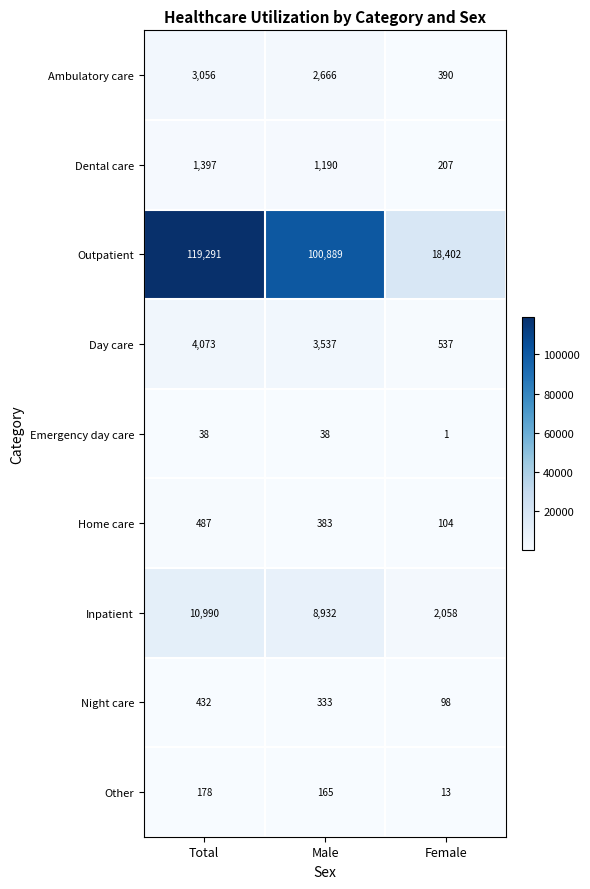

Reading right to left, extract all data points from this chart.

Ambulatory care: Female=390	Male=2666	Total=3056
Dental care: Female=207	Male=1190	Total=1397
Outpatient: Female=18402	Male=100889	Total=119291
Day care: Female=537	Male=3537	Total=4073
Emergency day care: Female=1	Male=38	Total=38
Home care: Female=104	Male=383	Total=487
Inpatient: Female=2058	Male=8932	Total=10990
Night care: Female=98	Male=333	Total=432
Other: Female=13	Male=165	Total=178